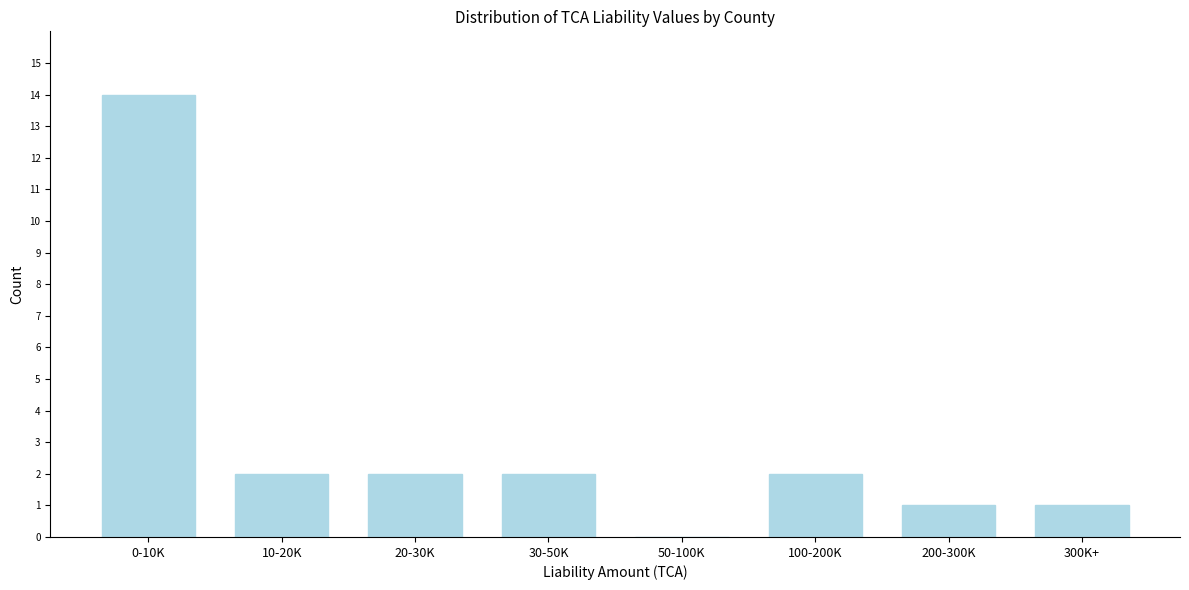

Reading right to left, what are all the values shown in this chart?

300K+=1	200-300K=1	100-200K=2	50-100K=0	30-50K=2	20-30K=2	10-20K=2	0-10K=14